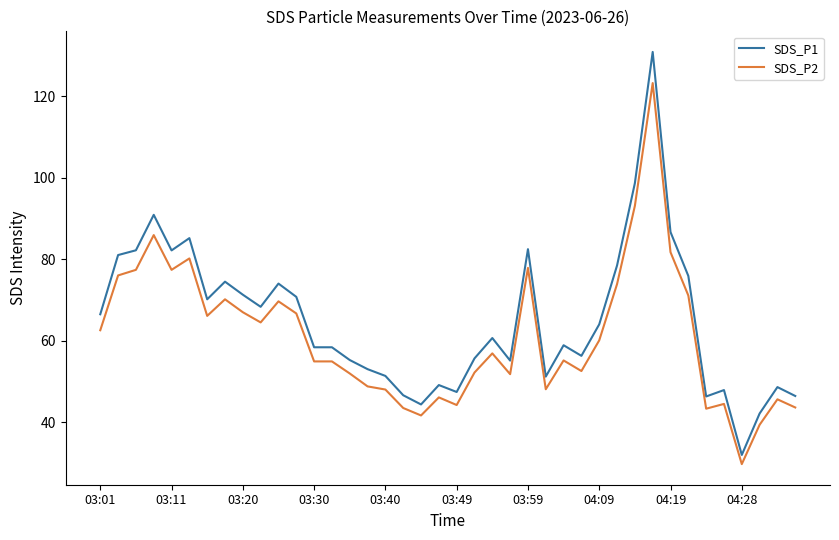

Which series has the widest spread of values?

SDS_P1